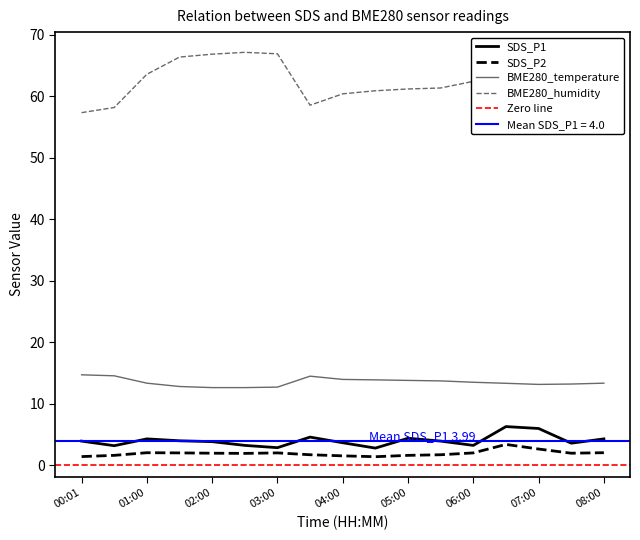

In BME280_temperature, how many points are lower than both neighbors (excluding endpoints)?

1